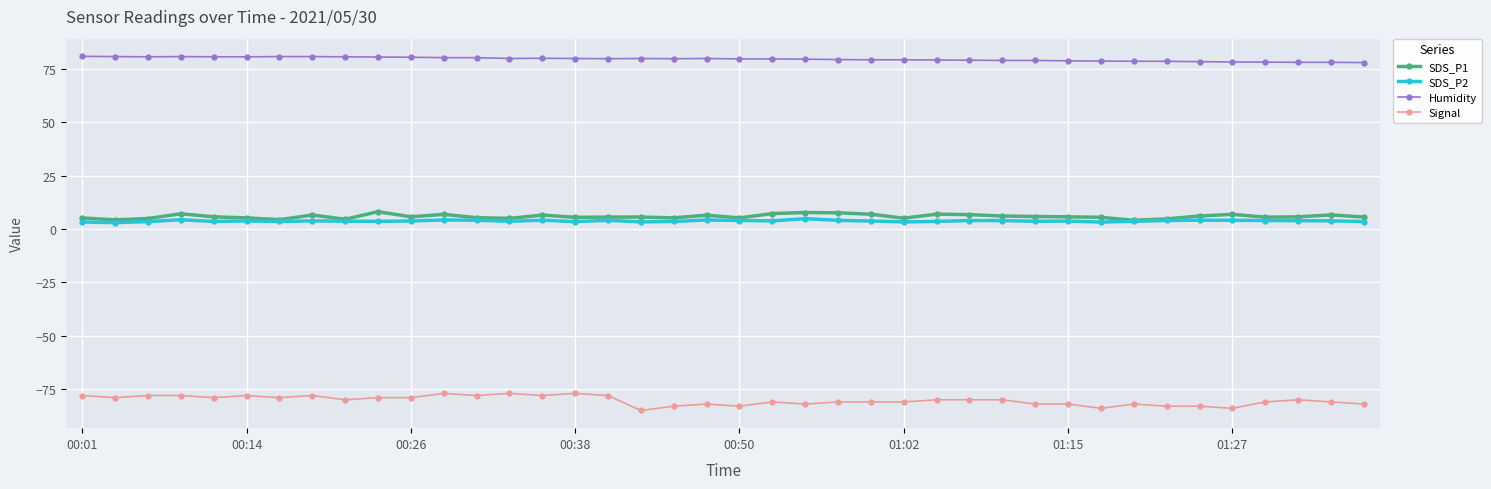

Rank the series by their maximum value, from highest to lowest.

Humidity, SDS_P1, SDS_P2, Signal